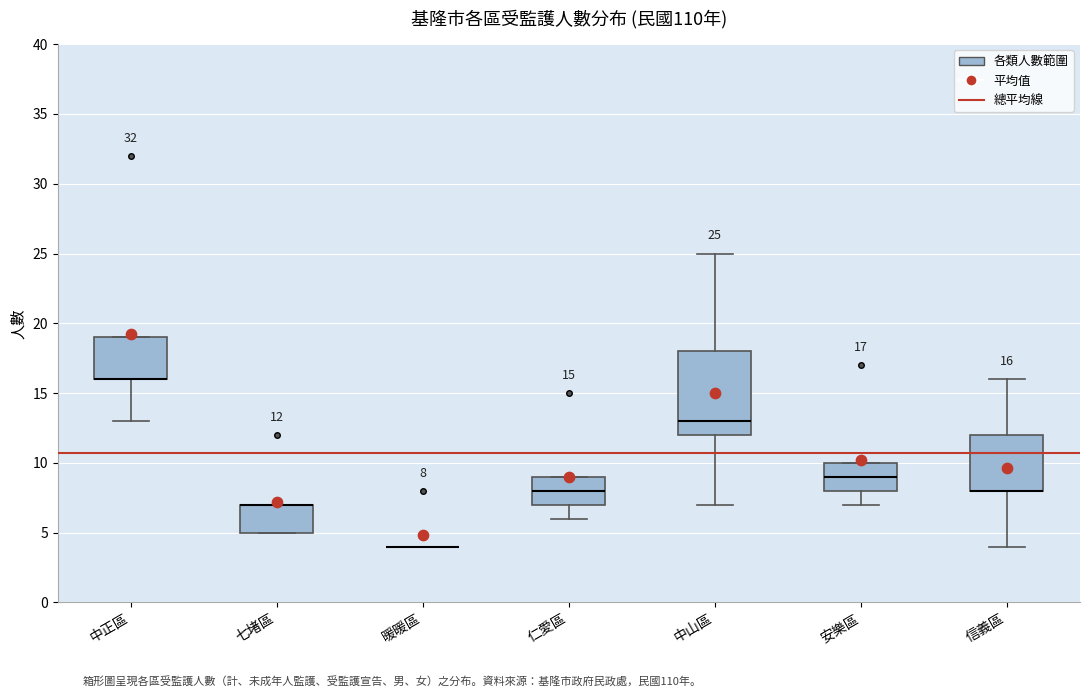

Which box is the tallest, from its lower edge to its upper edge?

中山區